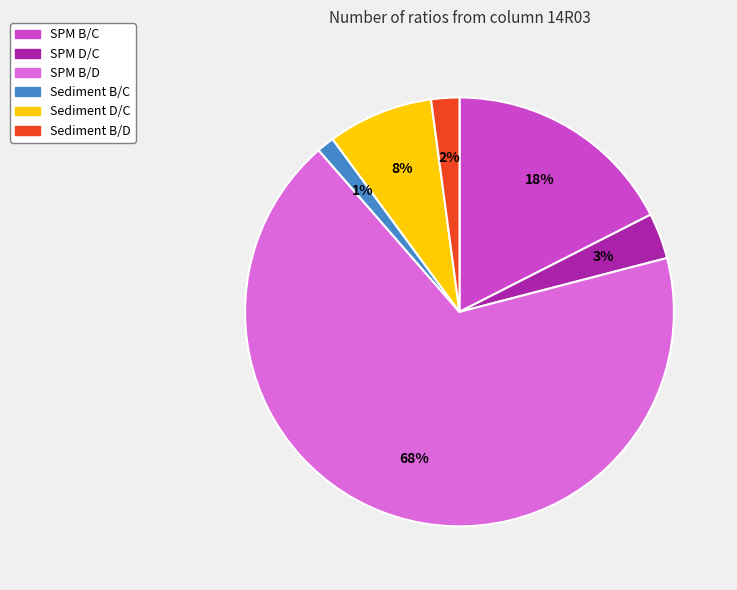

How many segments does this pie chart have?

6